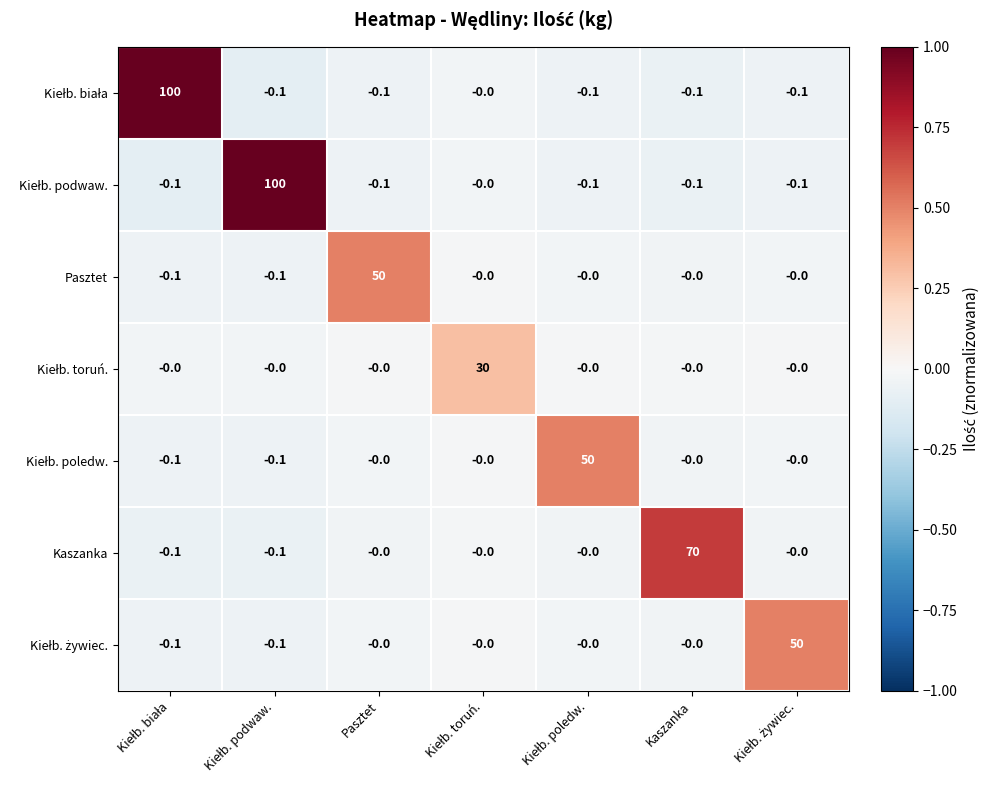

What is the difference between the highest and lowest values at Kaszanka?

70.1